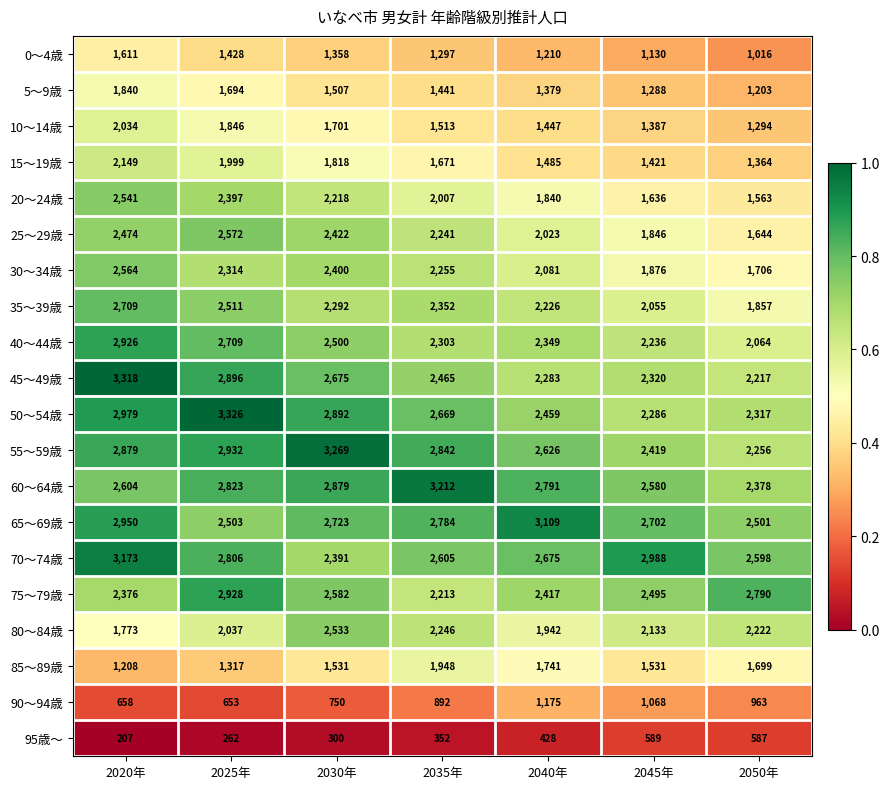

The value of 80～84歳 at 2050年 is 2222. True or false?

True